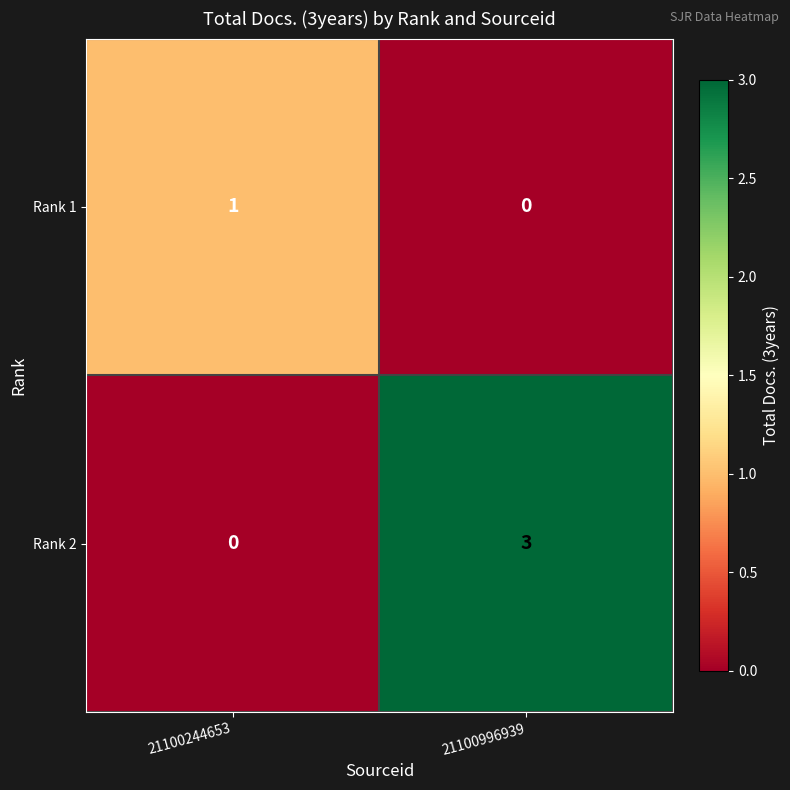

Reading left to right, what are all the values shown in this chart?

Rank 1: 1	0
Rank 2: 0	3